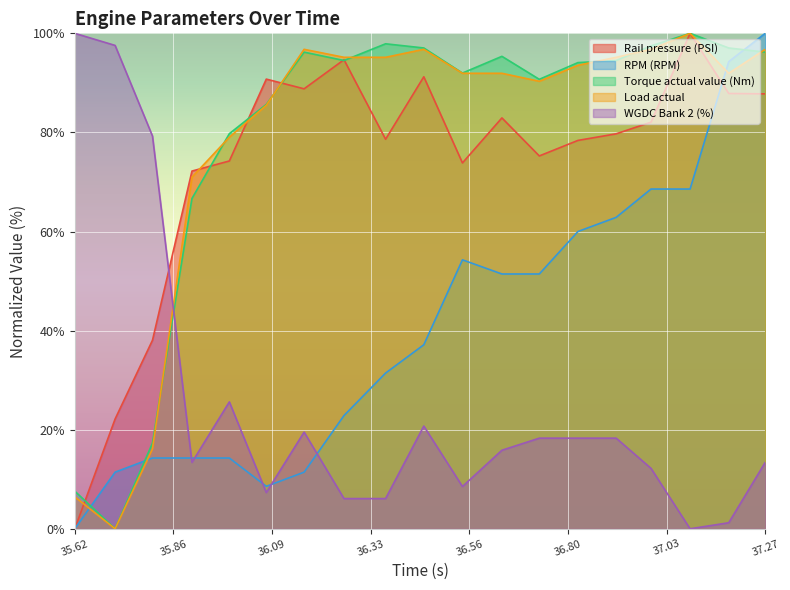

How many intersections are there between Load actual and RPM (RPM)?

3